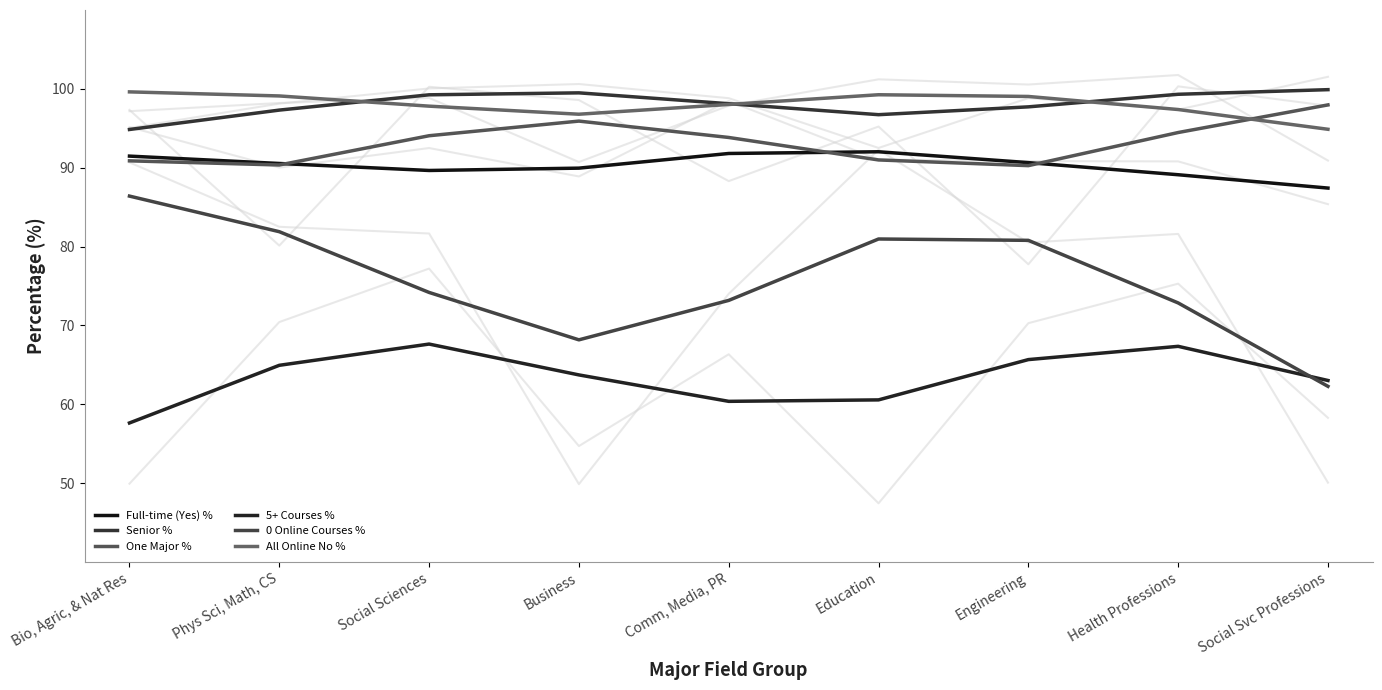

How many interior local valleys does the Full-time (Yes) % series have?

1